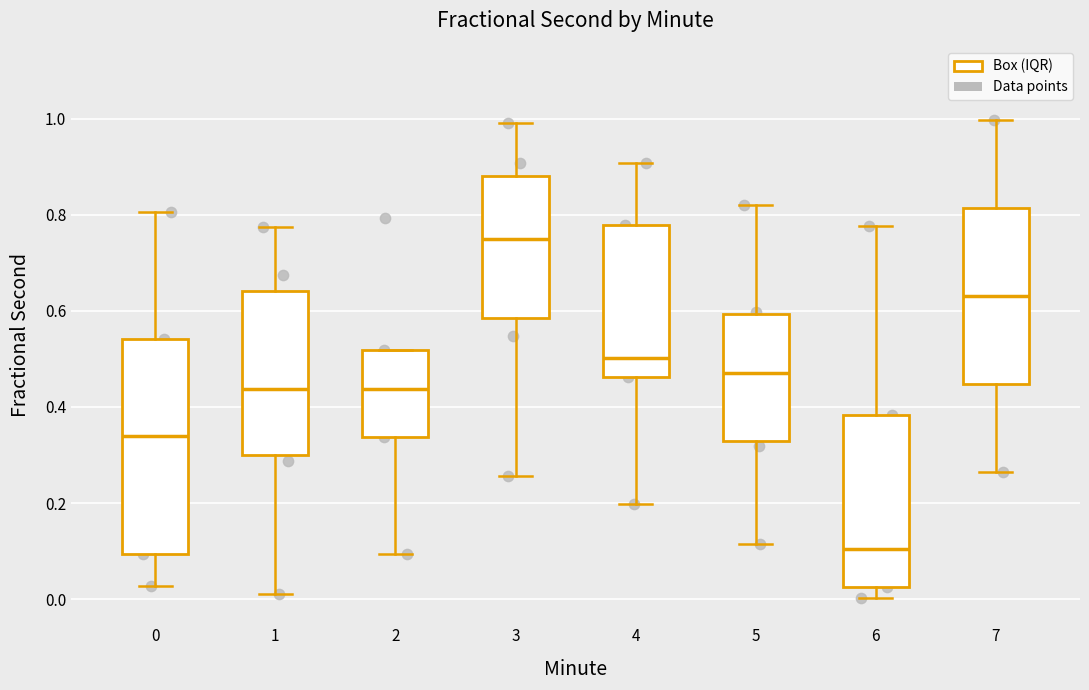

Reading left to right, transcribe this box plot: for each box, give where its median line is, the range the box spans, and where its two whiskers end, as read against the y-axis. The values are not printed on the chart, so give them approximately, as read against the axis.

0: median 0.34, box 0.10 to 0.54, whiskers 0.02 to 0.80
1: median 0.44, box 0.30 to 0.64, whiskers 0.02 to 0.78
2: median 0.44, box 0.34 to 0.52, whiskers 0.10 to 0.52
3: median 0.76, box 0.58 to 0.88, whiskers 0.26 to 1.00
4: median 0.50, box 0.46 to 0.78, whiskers 0.20 to 0.90
5: median 0.46, box 0.32 to 0.60, whiskers 0.12 to 0.82
6: median 0.10, box 0.02 to 0.38, whiskers 0.00 to 0.78
7: median 0.64, box 0.44 to 0.82, whiskers 0.26 to 1.00